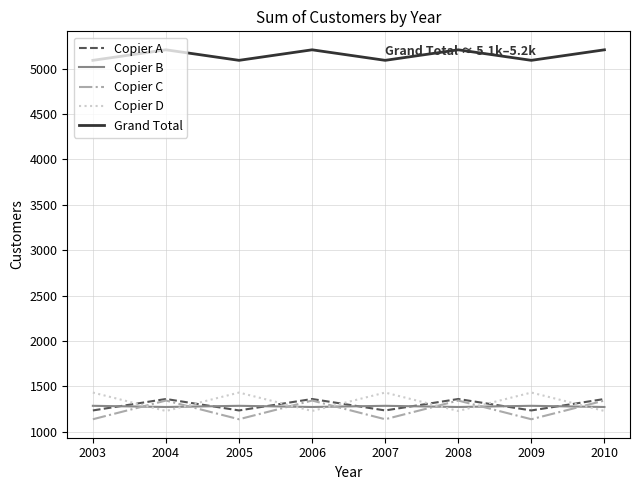

Count the number of categories in the chart.

8